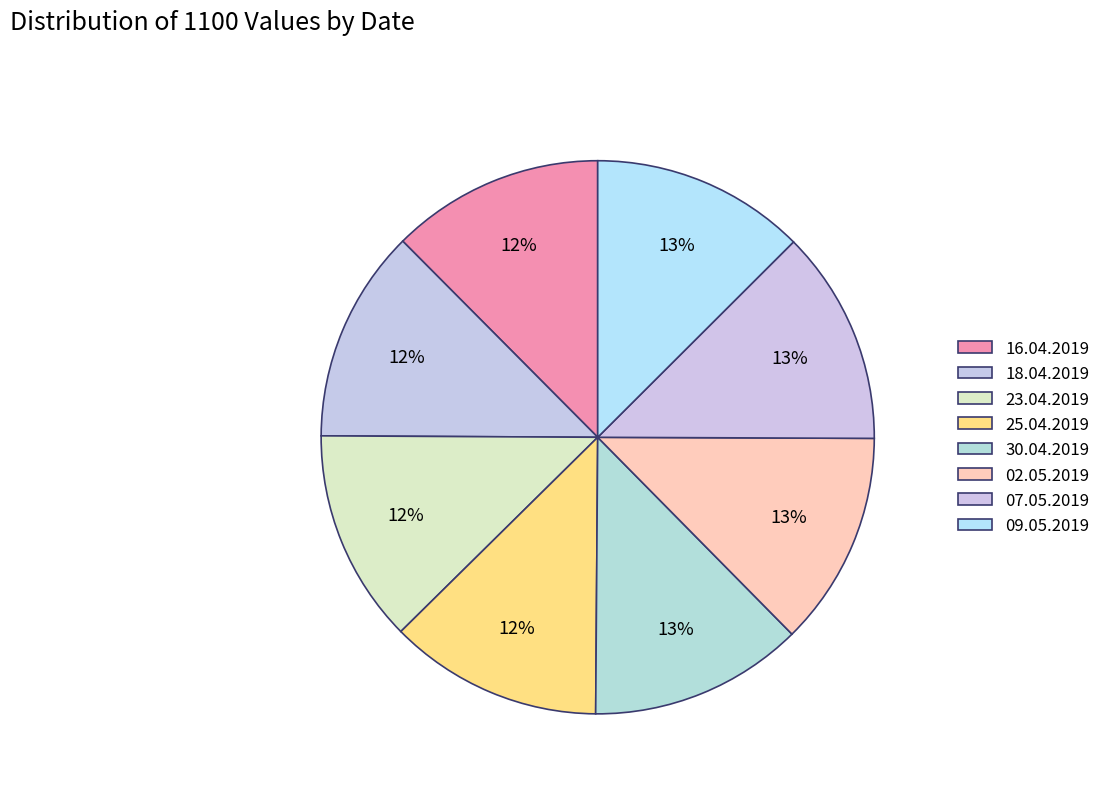

Does 16.04.2019 represent more than half of the total?

No